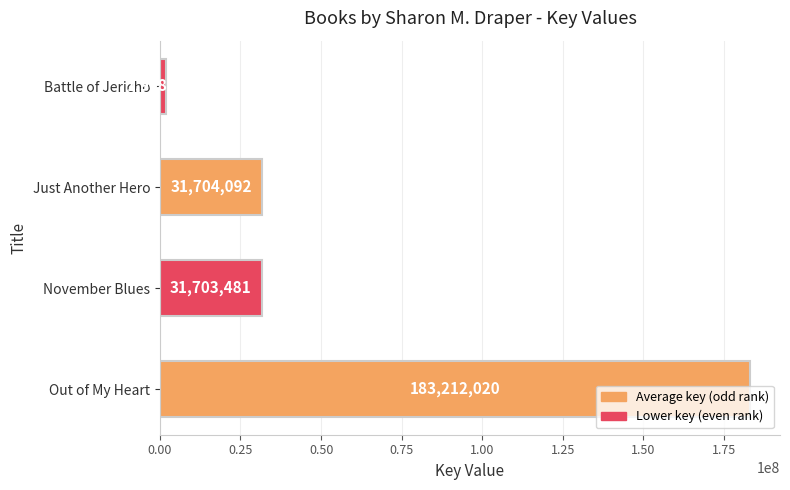

Rank the categories by value from highest to lowest.

Out of My Heart, Just Another Hero, November Blues, Battle of Jericho